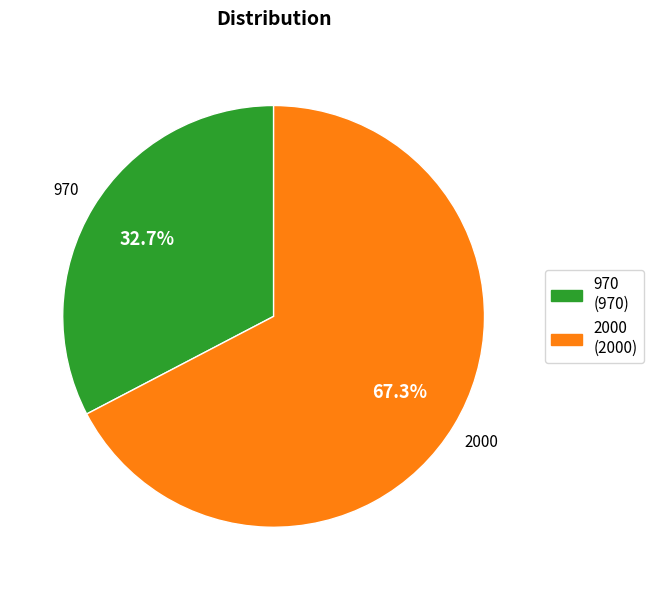

What percentage is the 970 slice, to the nearest percent?

33%